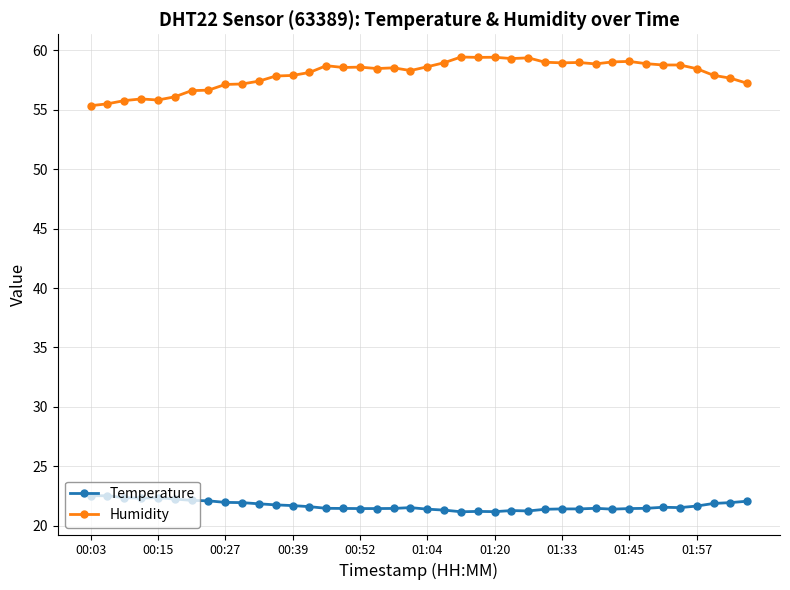

Is this an area chart (filled region under the line)?

No